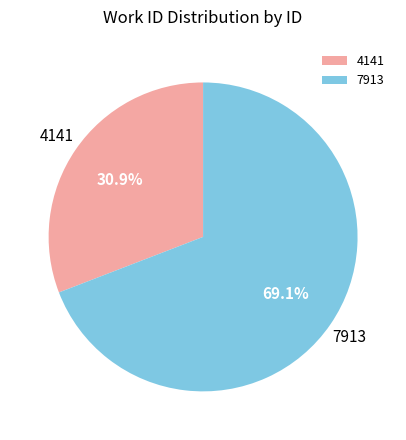

What percentage is the 4141 slice, to the nearest percent?

31%